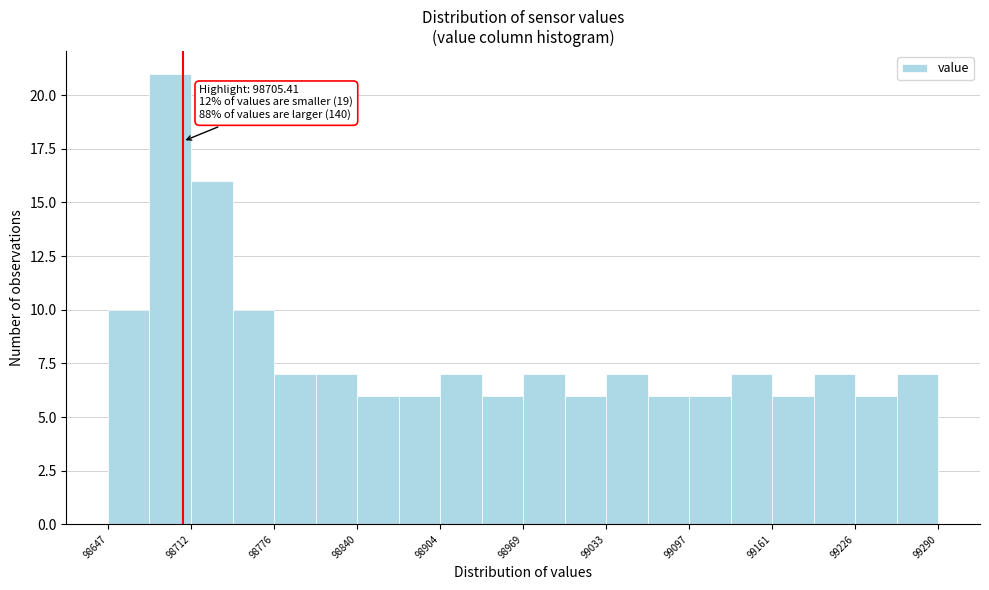

Around what value on the x-axis is the tallest bar? Give the approximate position of its centre, as read against the axis.

98700